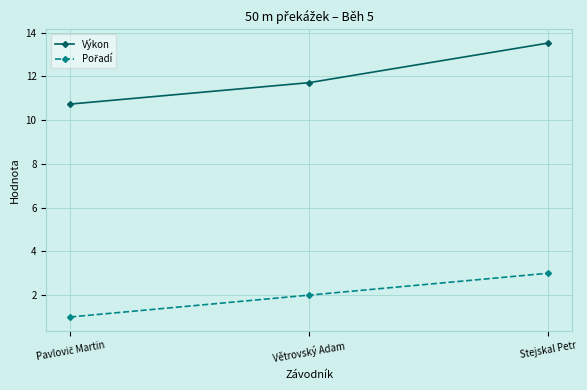

What is the highest value of the Výkon series?

13.5